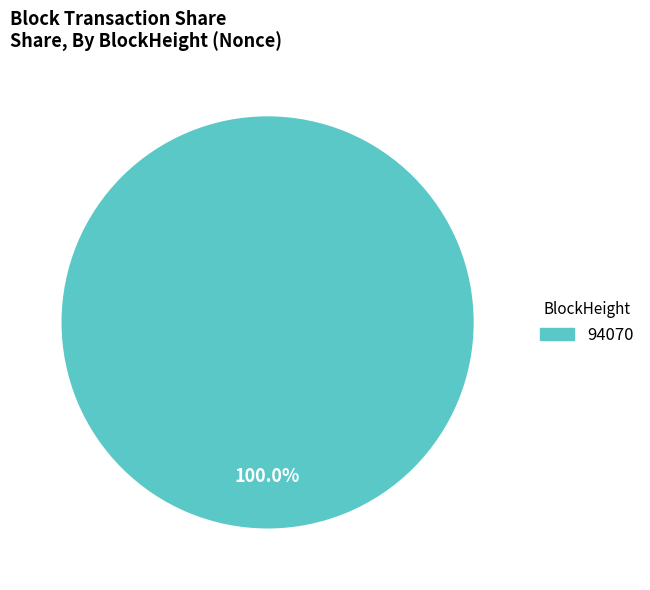

Is there a majority slice in this chart?

Yes